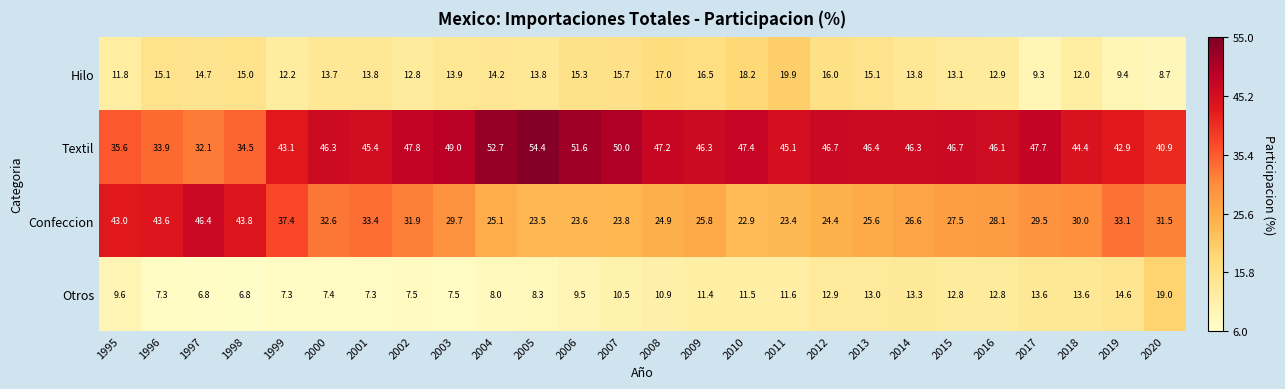

What is the difference between the second highest and second lowest values in the Confeccion series?

20.4